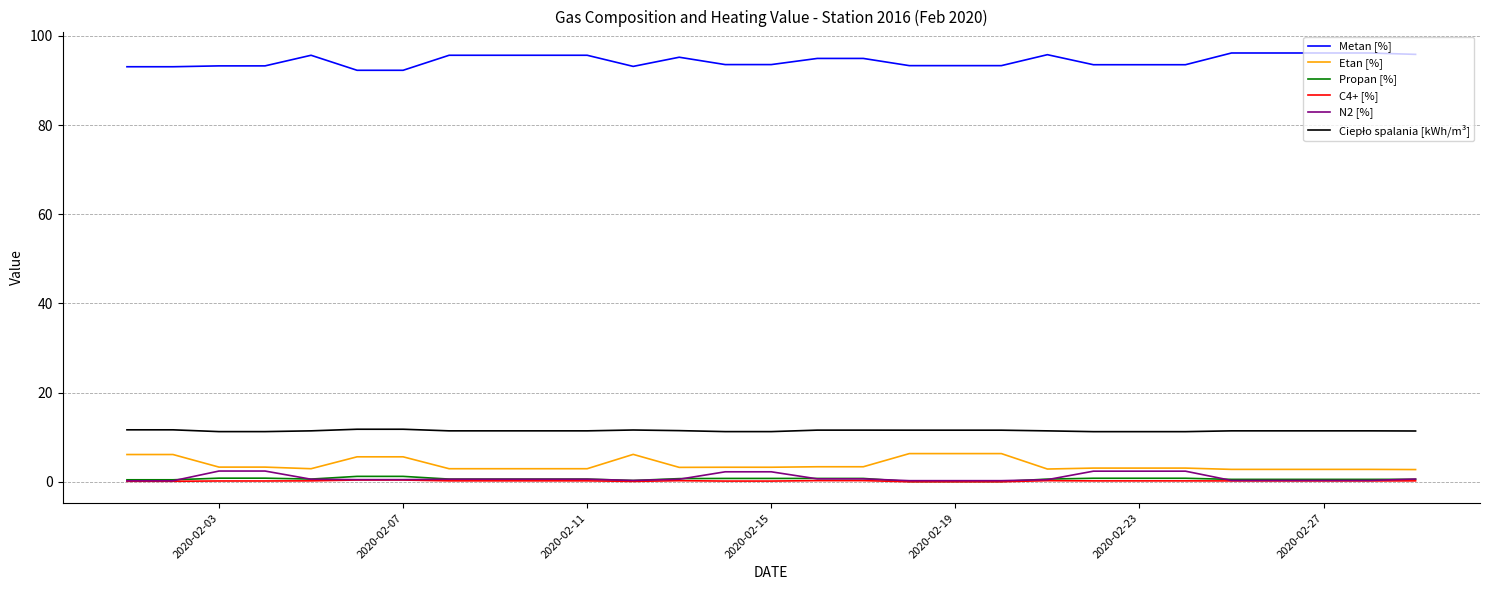

What is the maximum value shown in the chart?

96.2